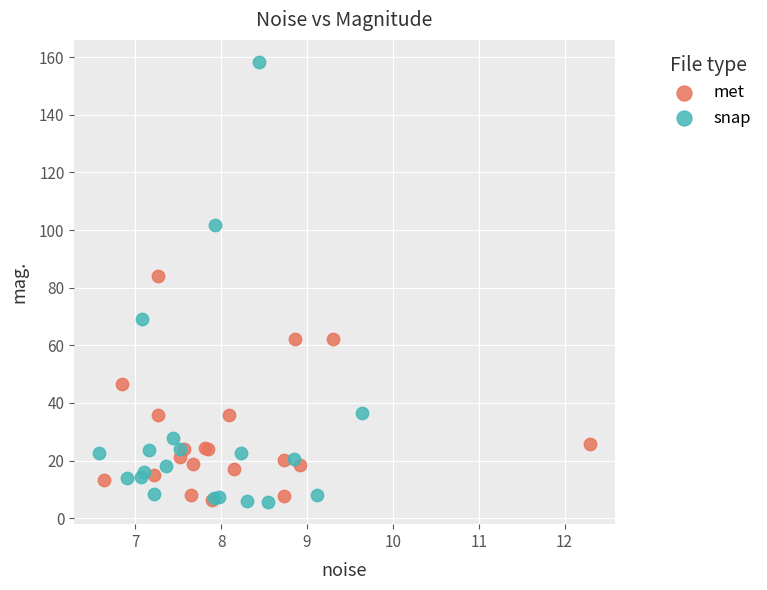

Which series reaches the maximum Y coordinate?

snap